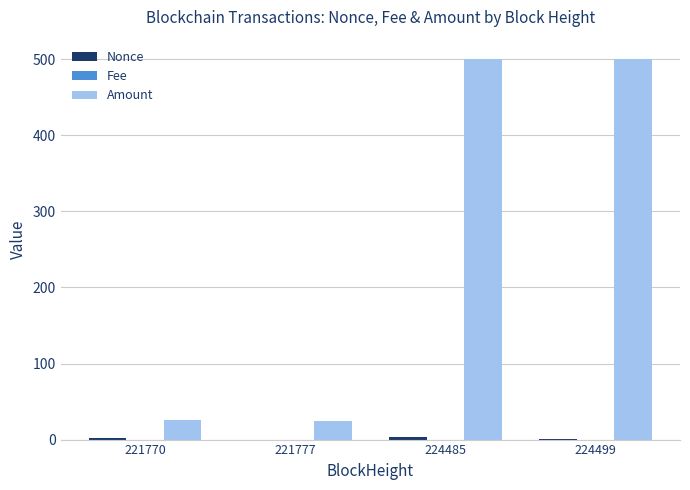

Which series has the largest total across all categories?

Amount